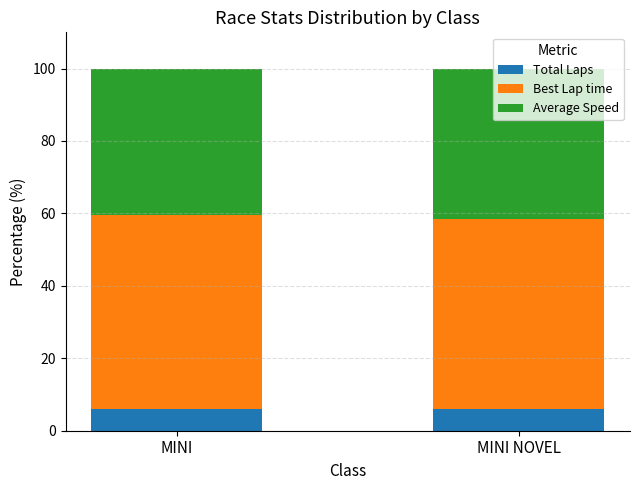

The Total Laps series shows 1.9 at MINI NOVEL. True or false?

False